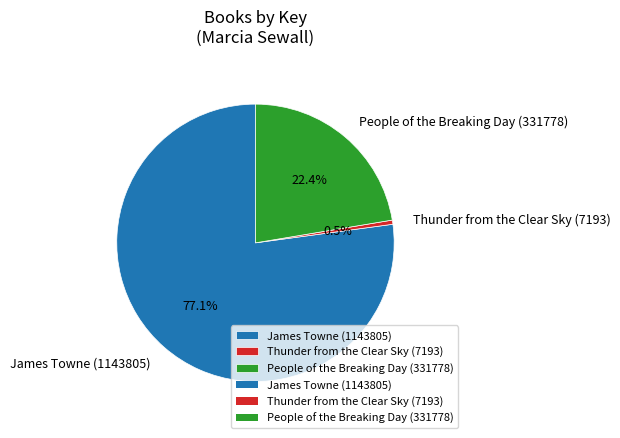

Do People of the Breaking Day (331778) and Thunder from the Clear Sky (7193) together represent more than half of the pie?

No